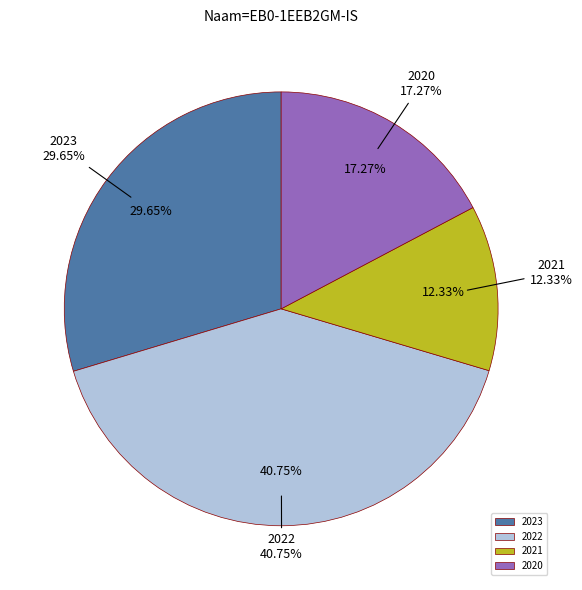

Is there any slice that represents more than half of the pie?

No